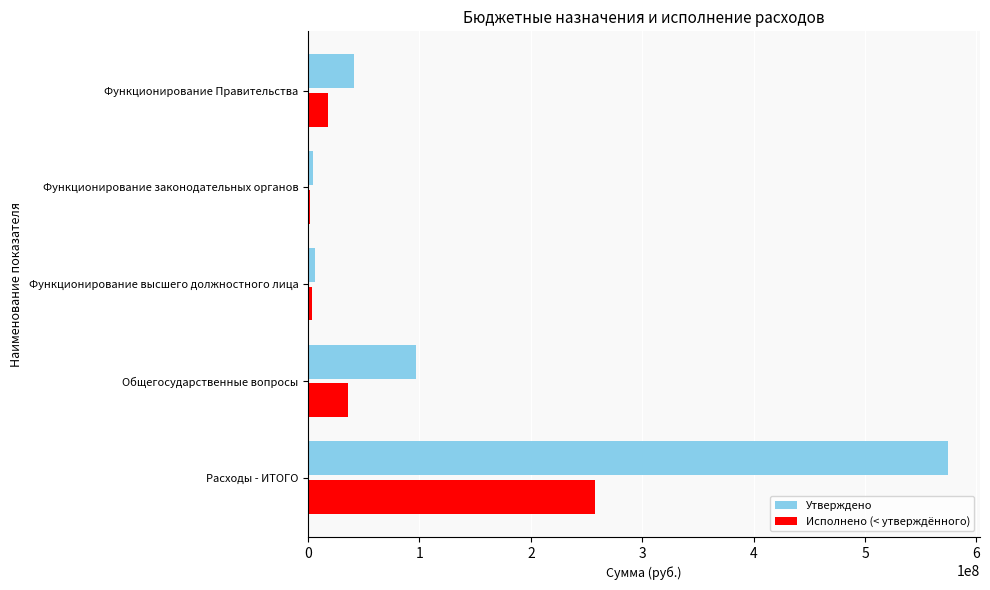

What is the maximum value shown in the chart?

574494379.0